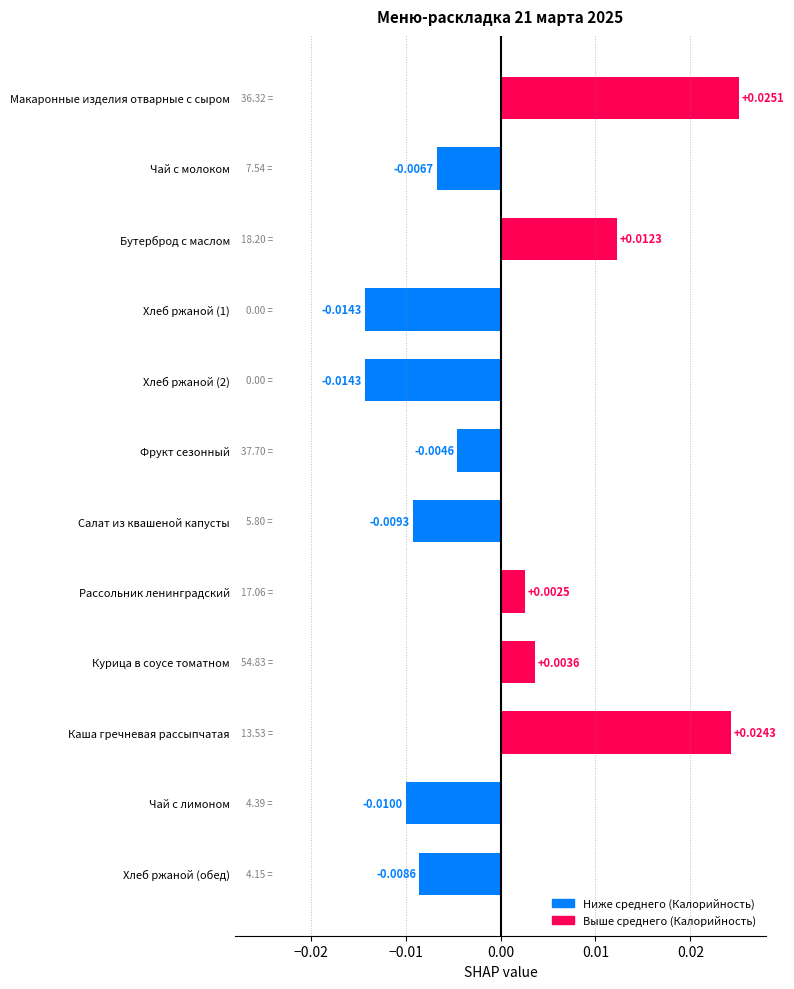

Are the bars grouped side by side (vs. stacked)?

No